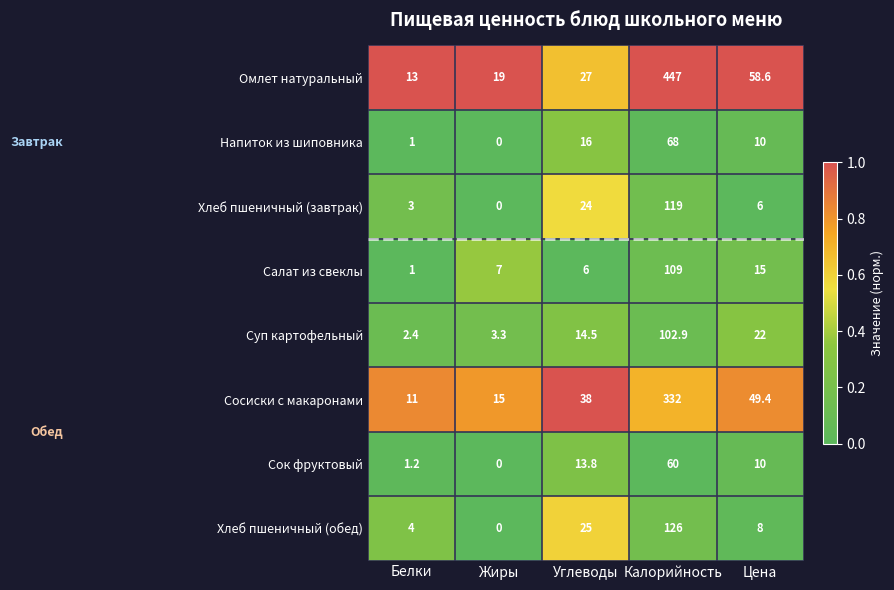

Count the number of categories in the chart.

5